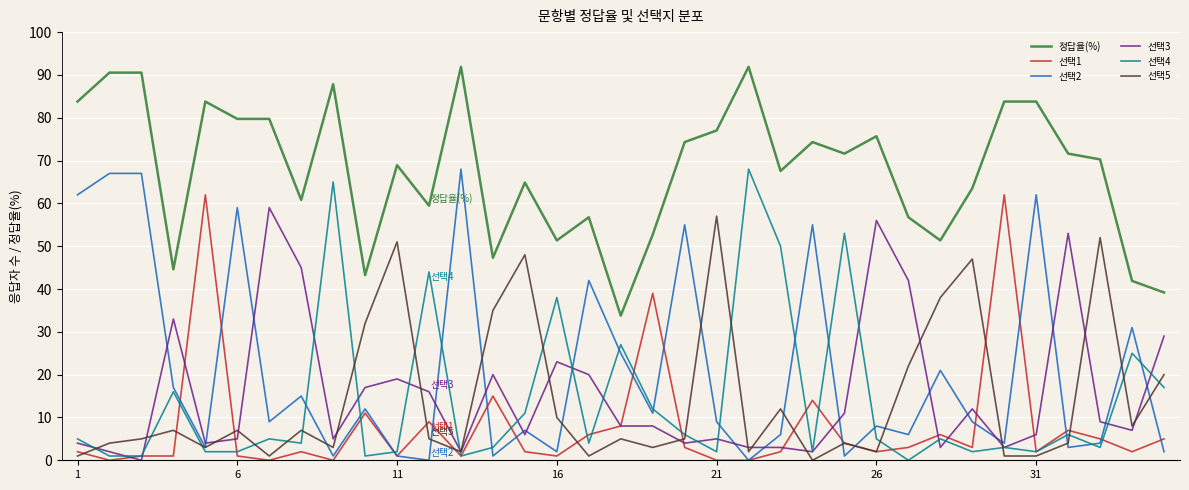

What is the highest value of the 정답율(%) series?

91.9